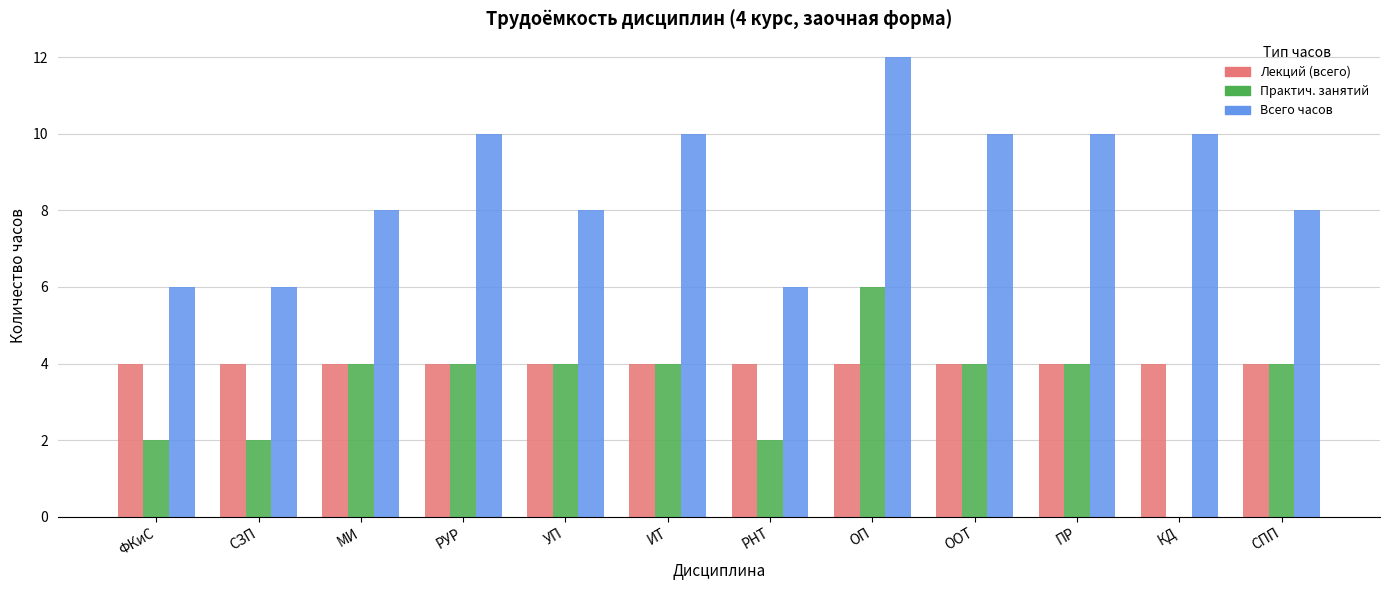

How many distinct data groups are displayed?

3